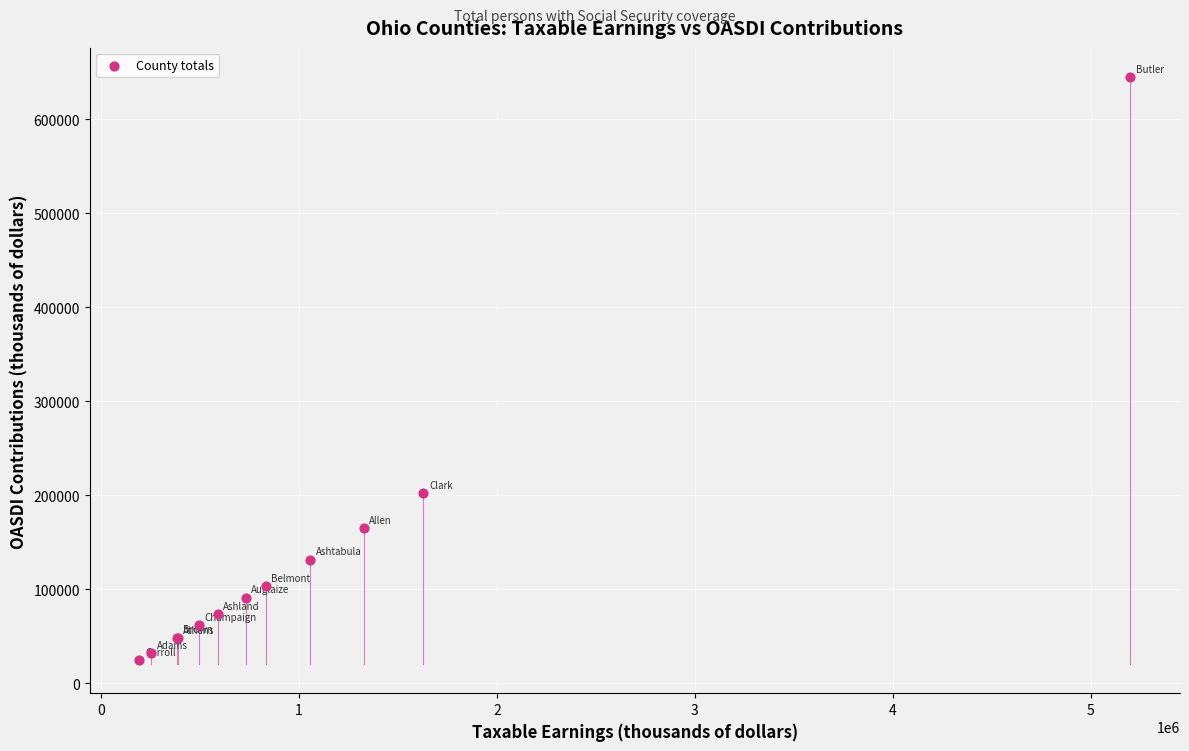

What Y value in the scatter plot is closest to 334423?

201986